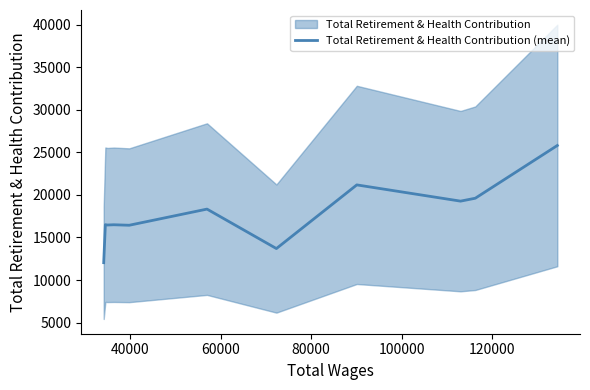

What is the minimum value for Total Retirement & Health Contribution (mean)?

12035